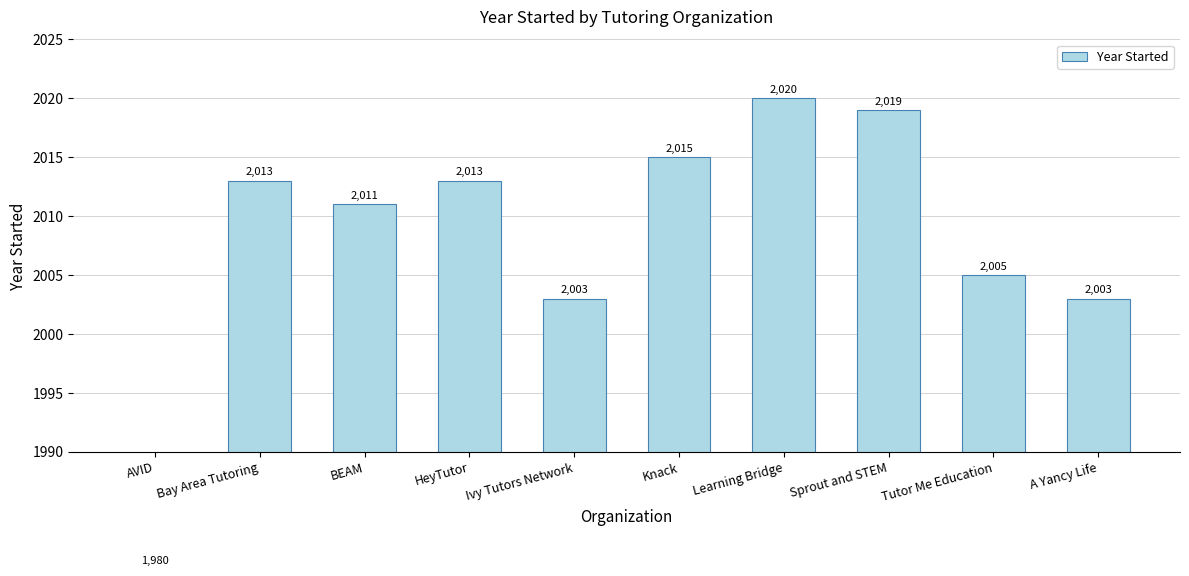

What is the value of the 3rd bar from the left?

2011